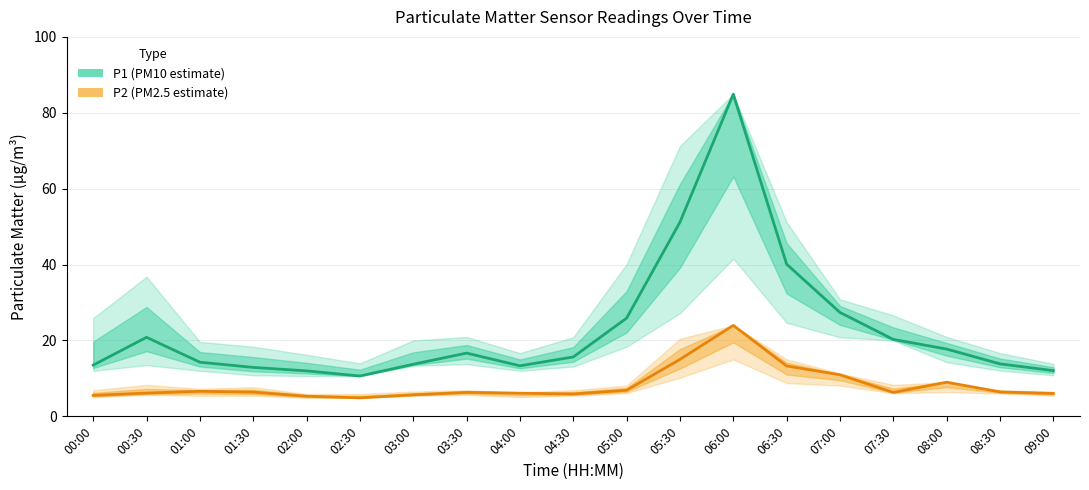

Is the value of P1 (PM10 estimate) at 01:00 greater than the value of P2 (PM2.5 estimate) at 03:00?

Yes